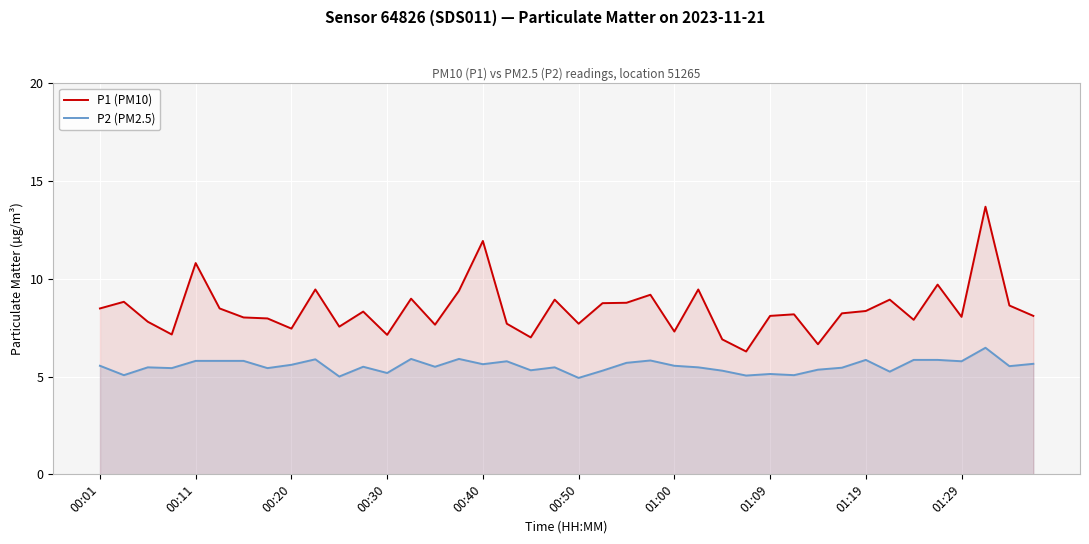

What is the sum of all P1 (PM10) values?

337.8